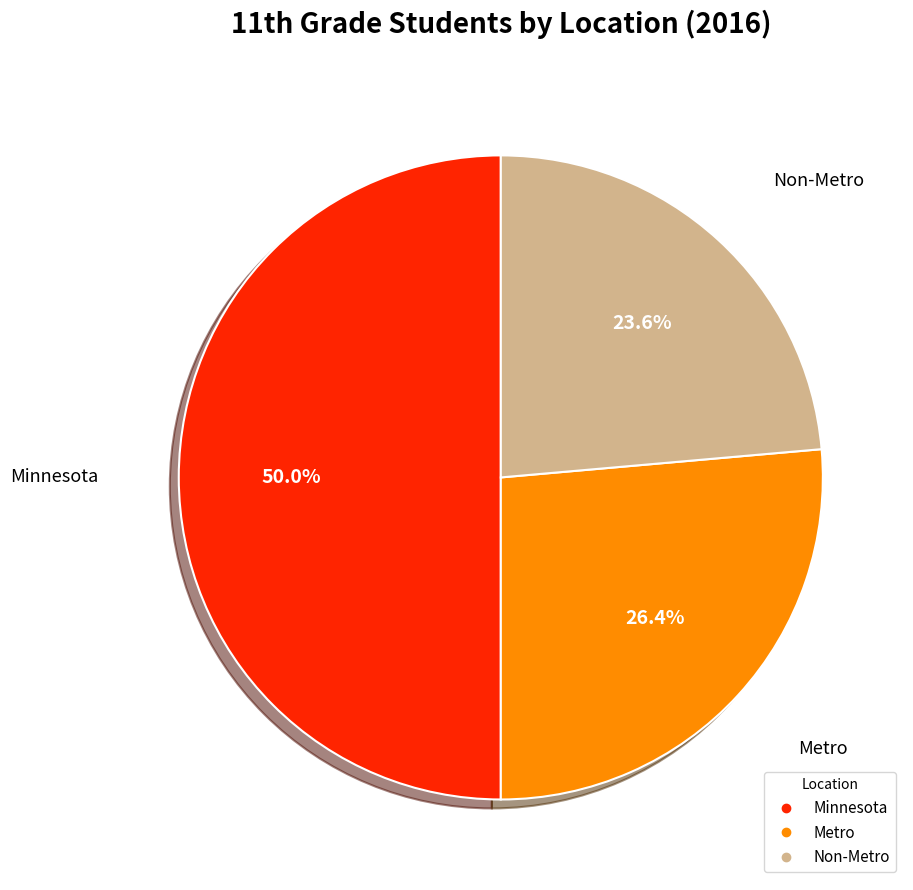

What percentage is the Minnesota slice, to the nearest percent?

50%